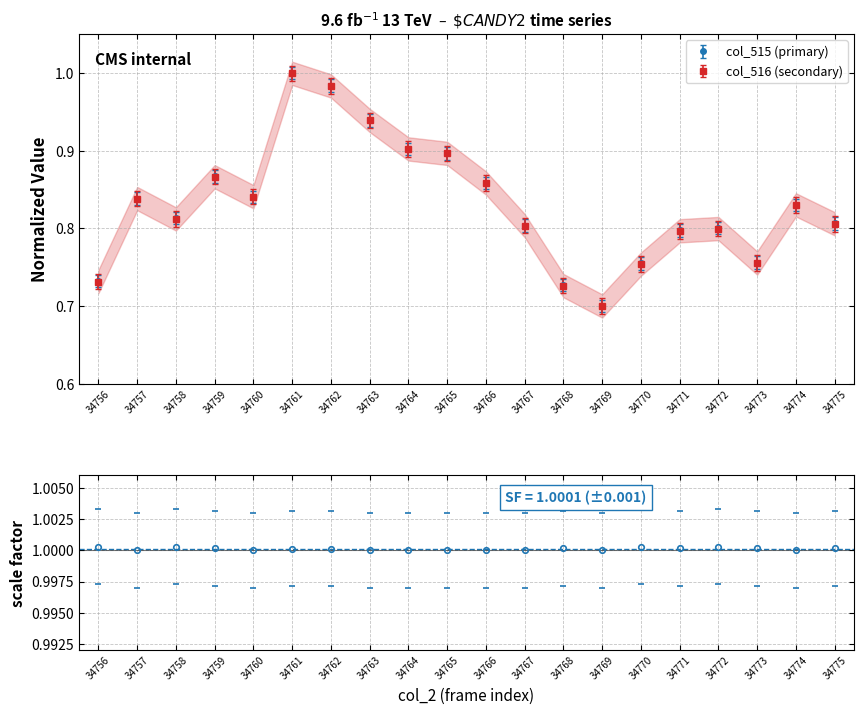

Count the col_517 values in the range 1 to 2.

20